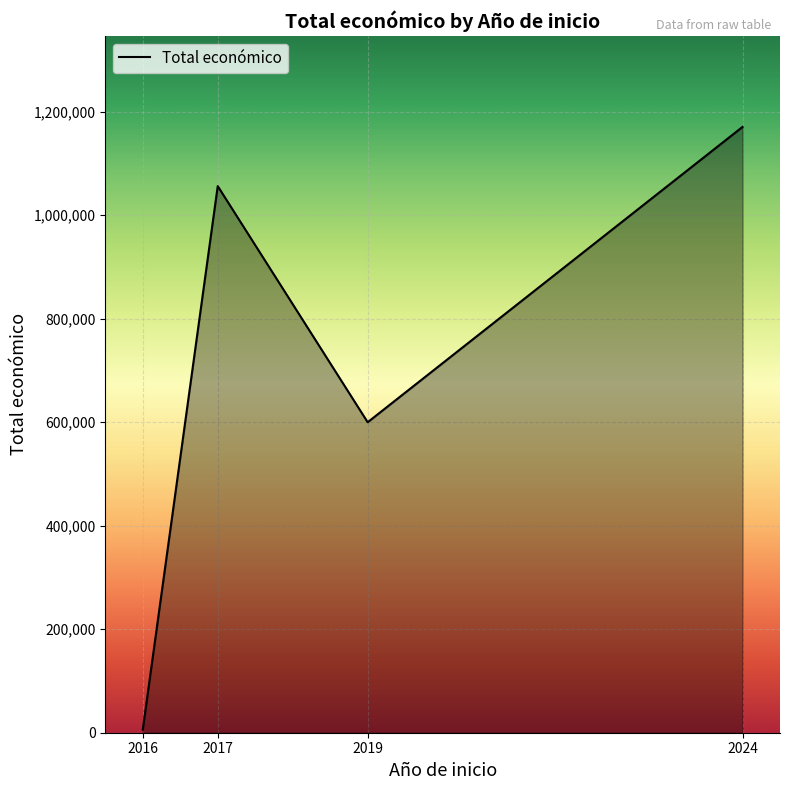

What is the change in value from 2019 to 2024?

+570600